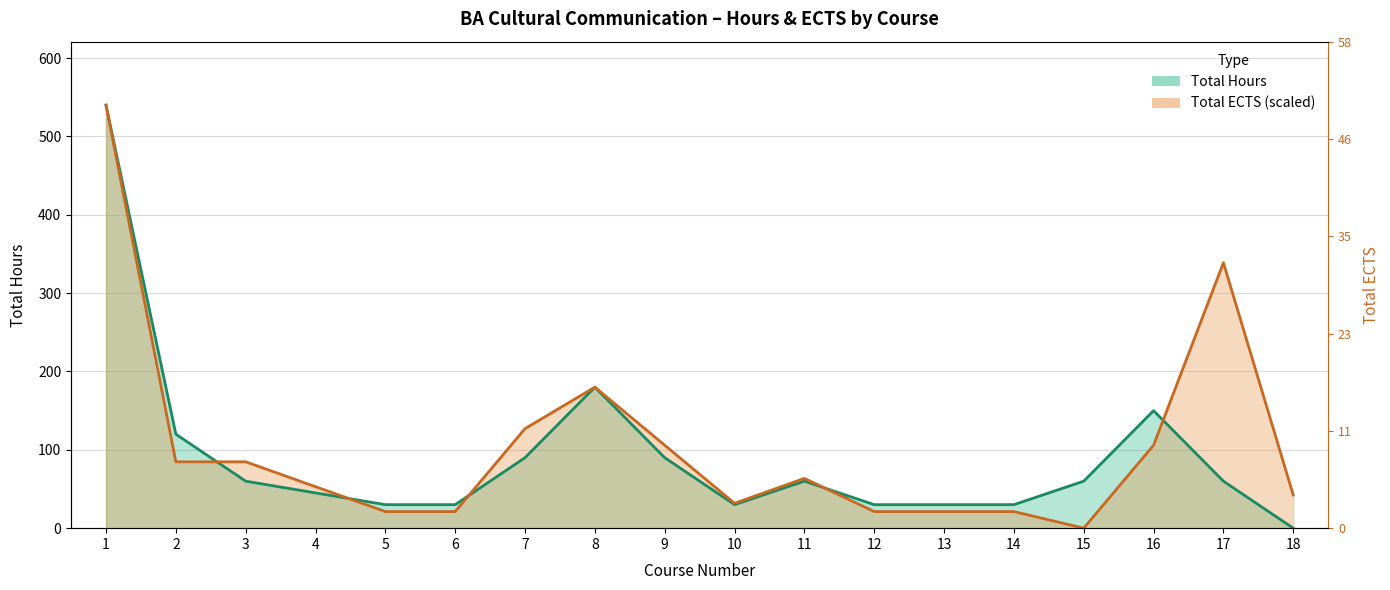

What is the difference between the Total ECTS values at 7 and 4?

74.1